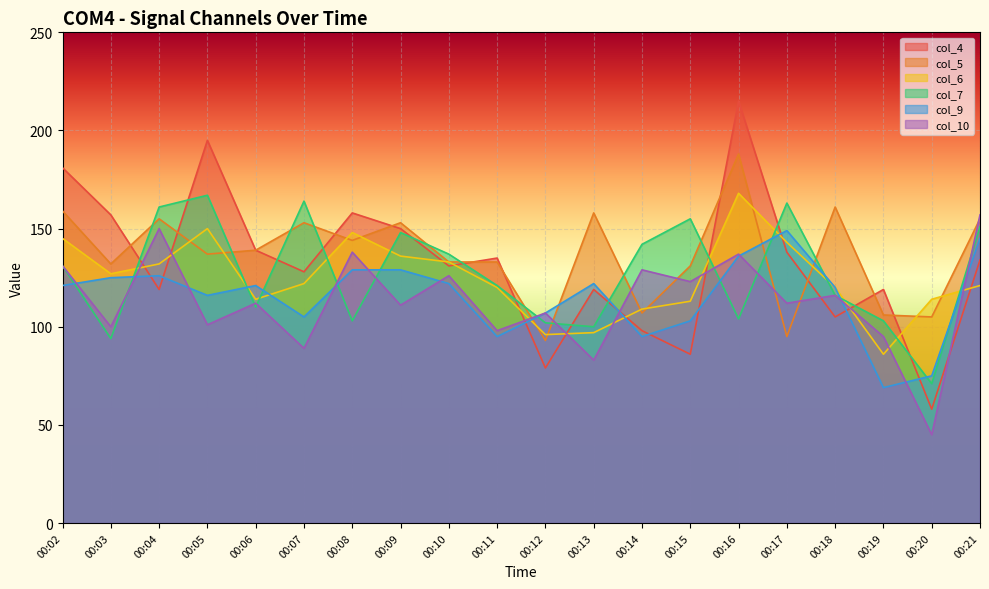

Which series changed the most between 00:13 and 00:20?

col_4